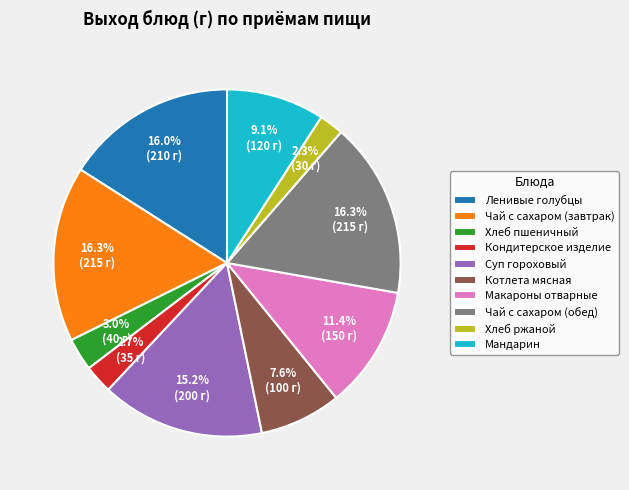

How many slices are in this pie chart?

10